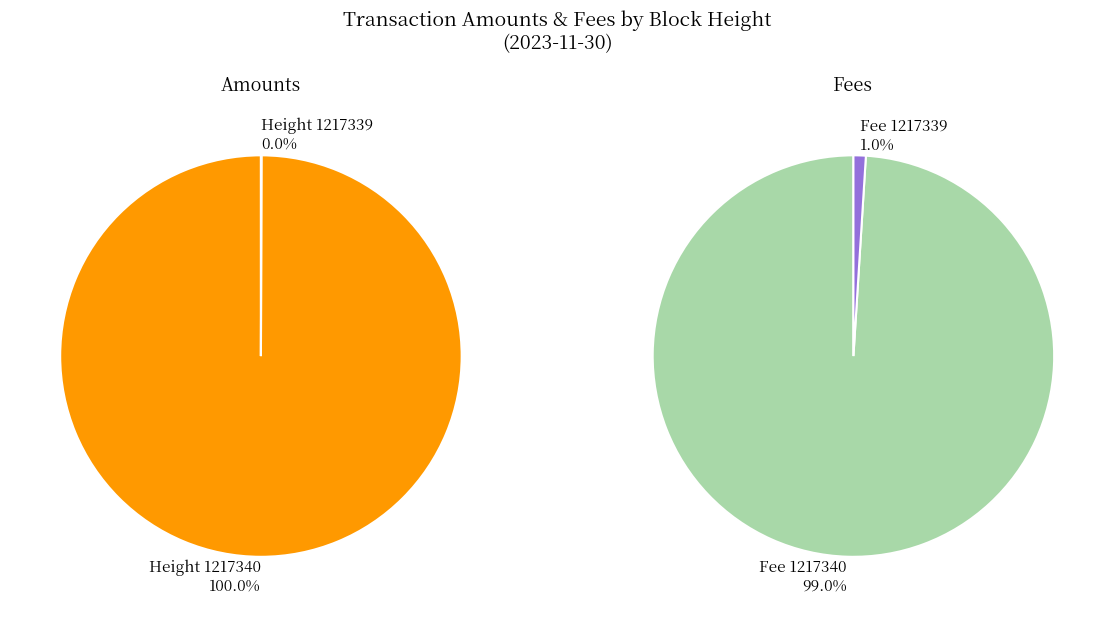

Which slice is the smallest?

Height 1217339